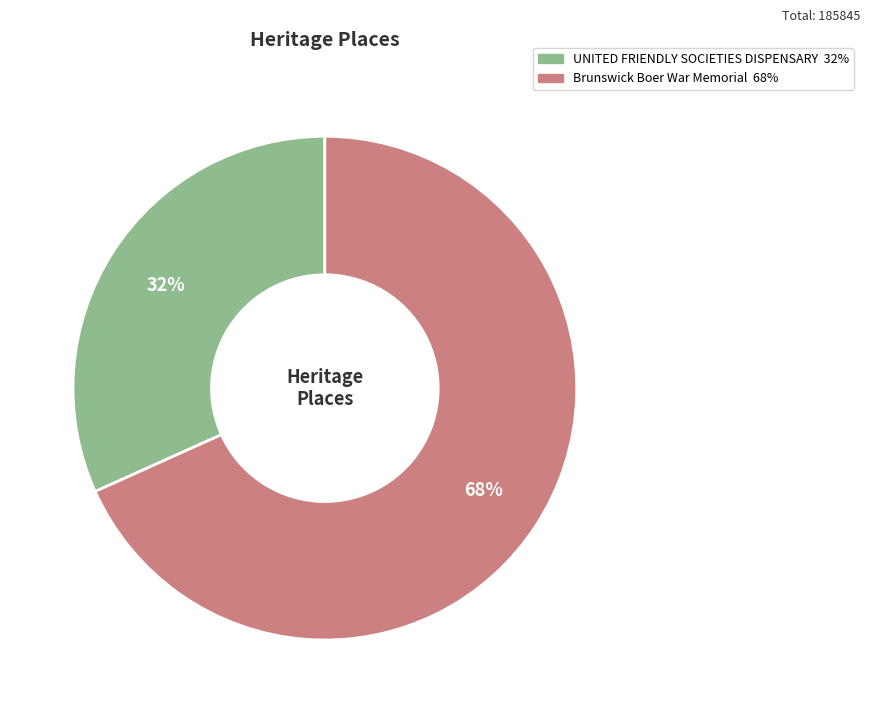

To the nearest percent, what is the combined percentage of Brunswick Boer War Memorial and UNITED FRIENDLY SOCIETIES DISPENSARY?

100%